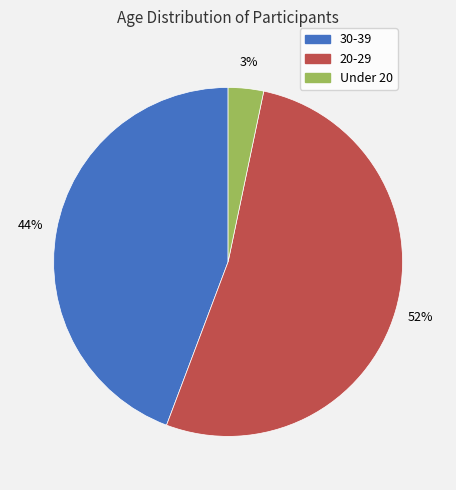

Does any single category account for the majority?

Yes